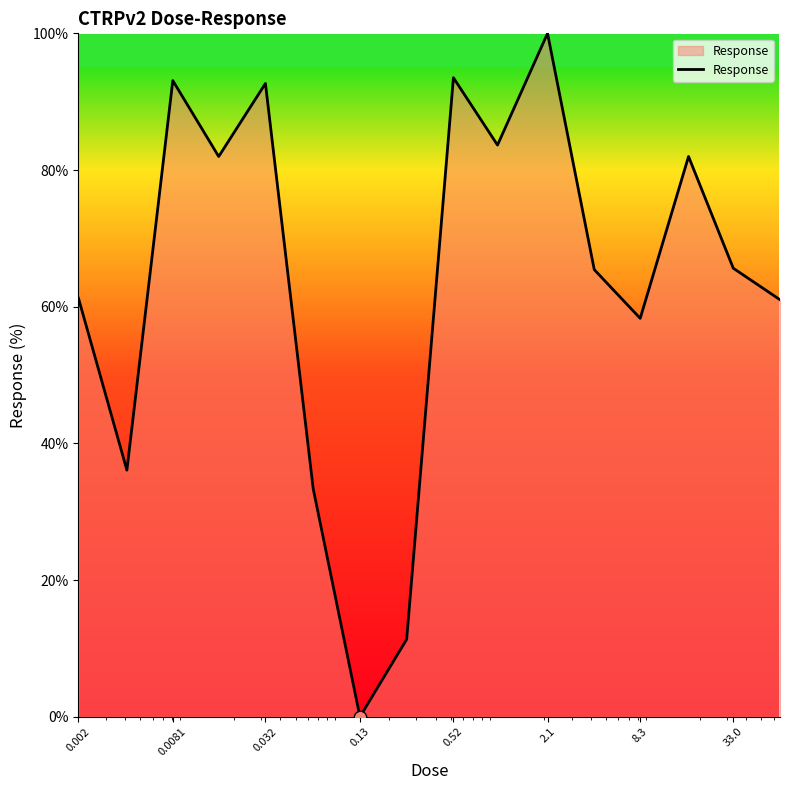

What is the difference between the maximum and minimum values?

100.0